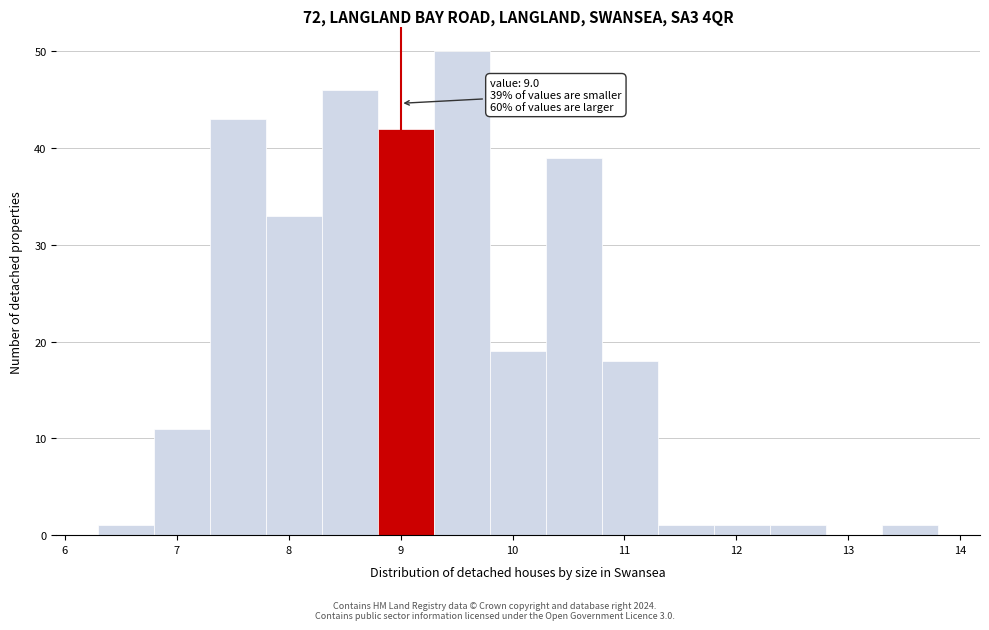

Which range on the x-axis has the tallest bar?

9.3 to 9.8